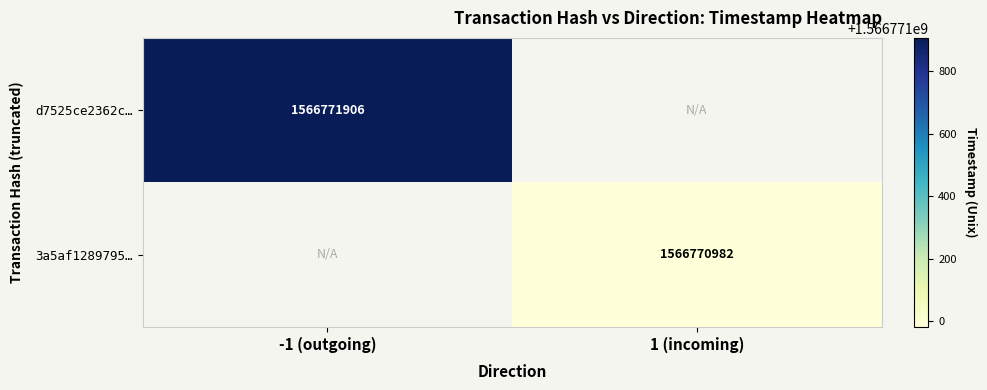

At how many categories does at least one series exceed 730258065?

2